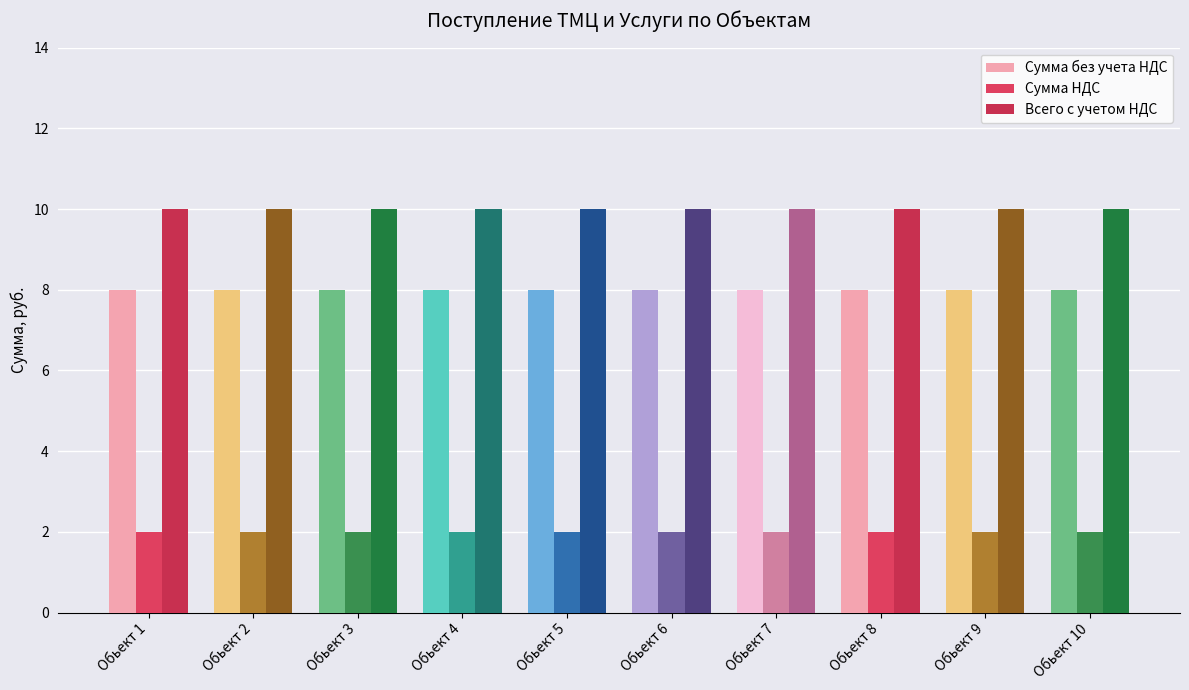

Which series has the widest spread of values?

Сумма без учета НДС